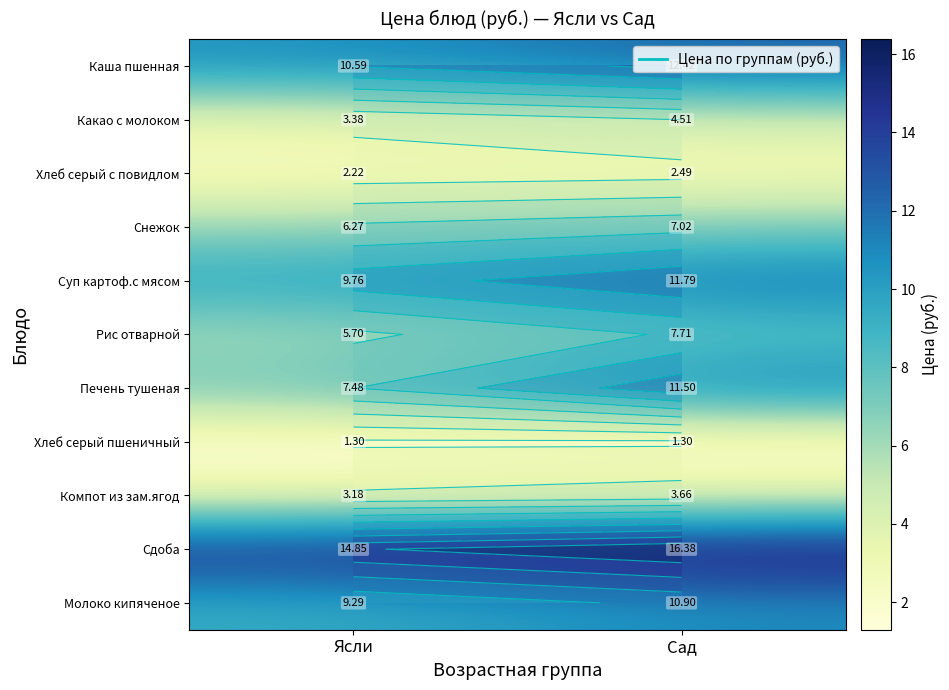

Which series changed the most between Ясли and Сад?

Печень тушеная